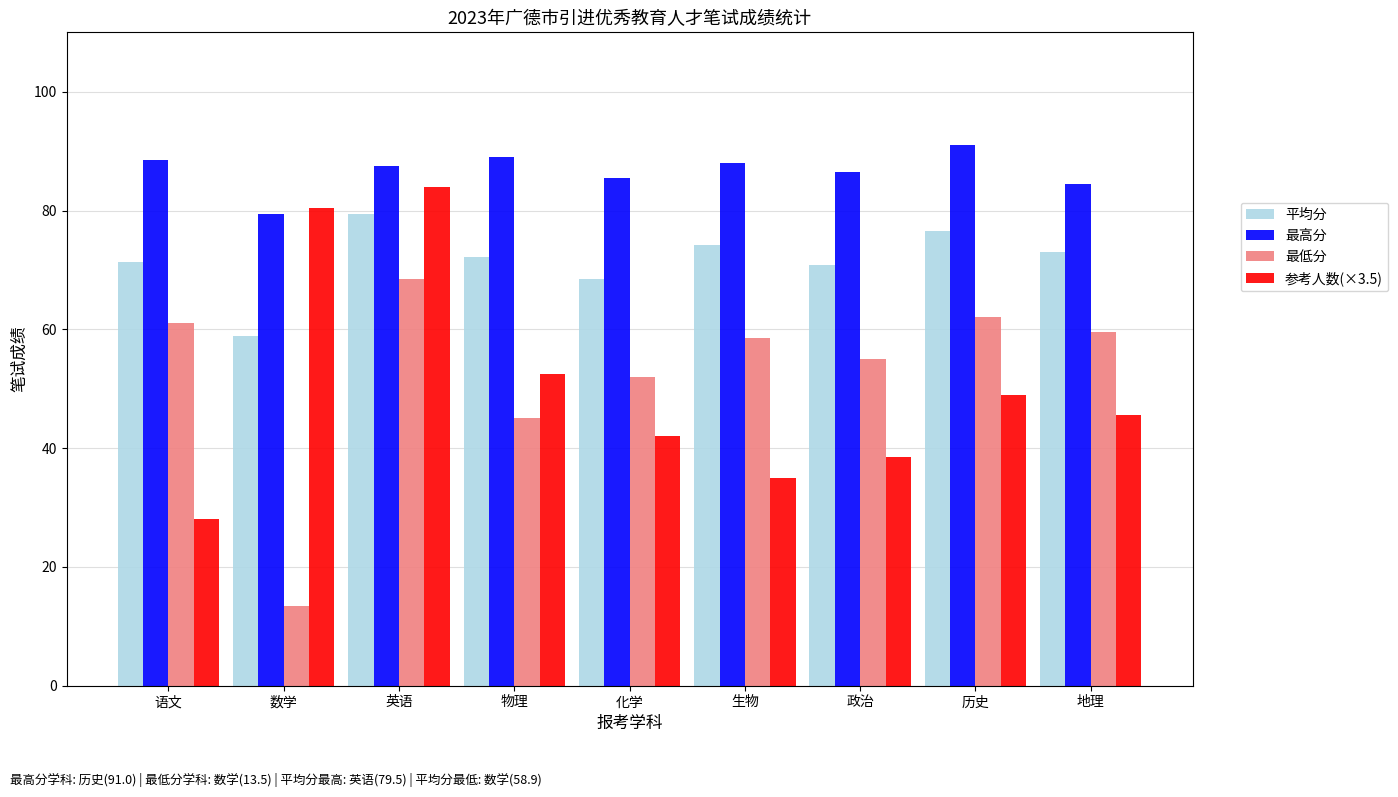

What is the difference between the highest and lowest values at 历史?

42.0